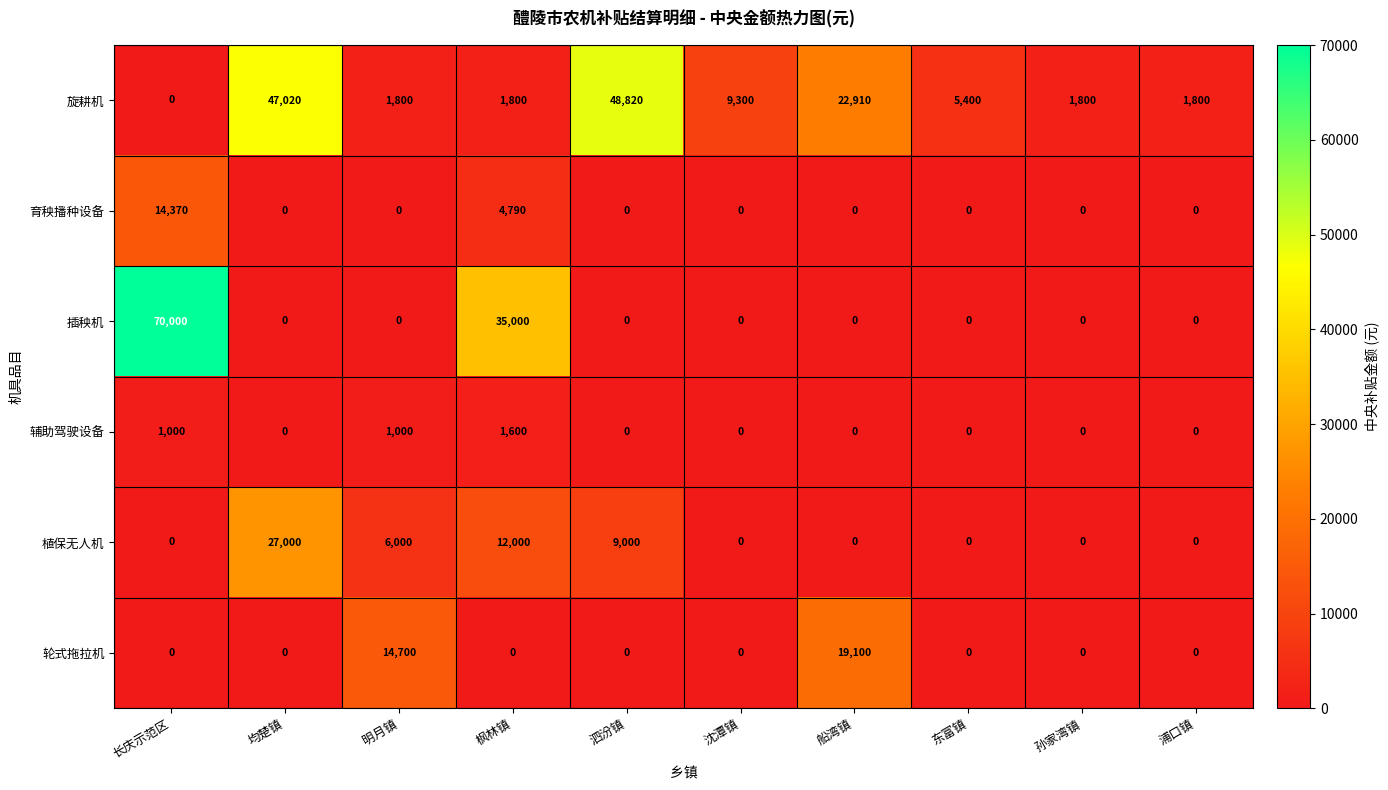

Where does the 旋耕机 series first go above 5400?

均楚镇